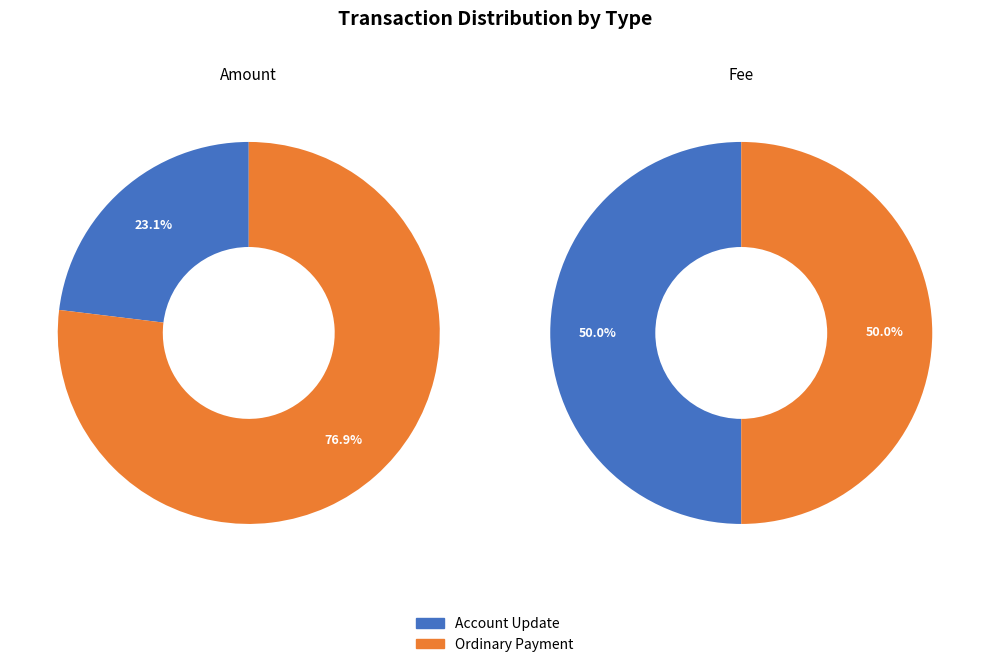

The Fee slice represents 99% of the pie. True or false?

False